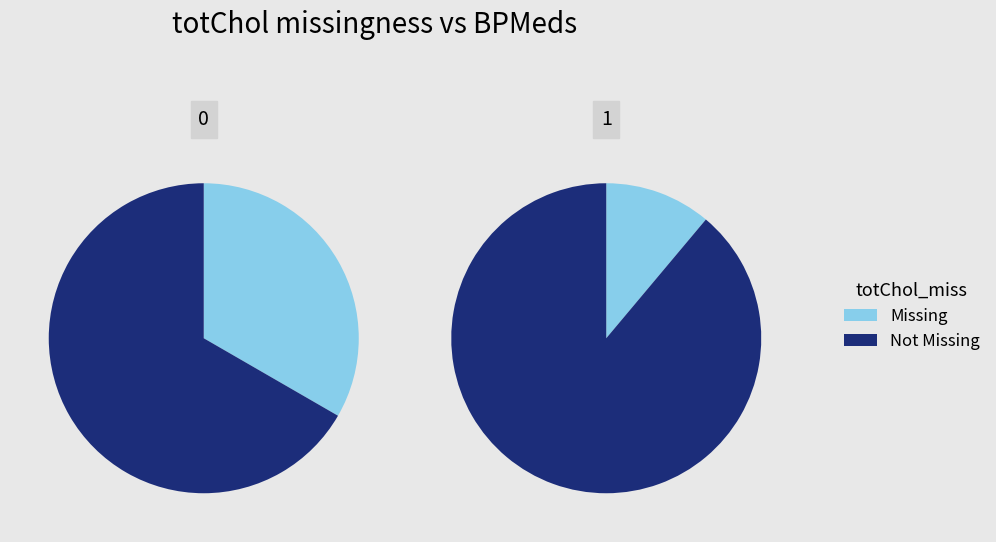

Is it true that 0 is 75% of the pie?

True